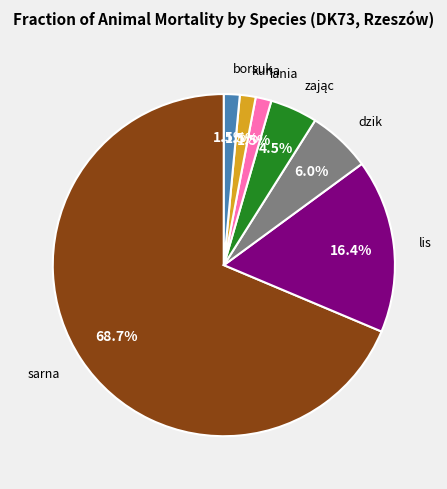

Is there any slice that represents more than half of the pie?

Yes